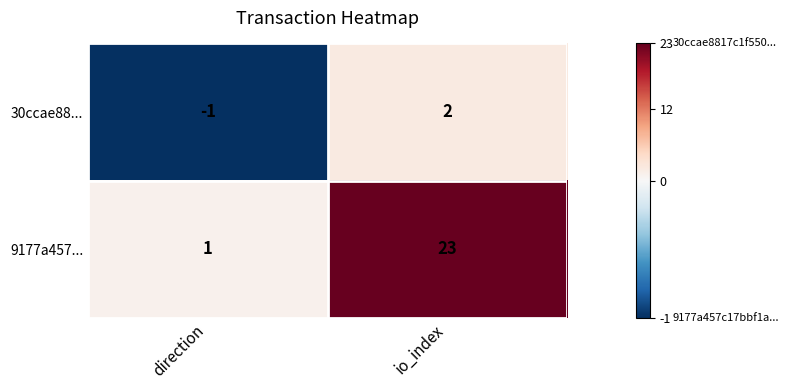

Reading left to right, list all the values displayed in this chart.

30ccae88...: direction=-1	io_index=2
9177a457...: direction=1	io_index=23